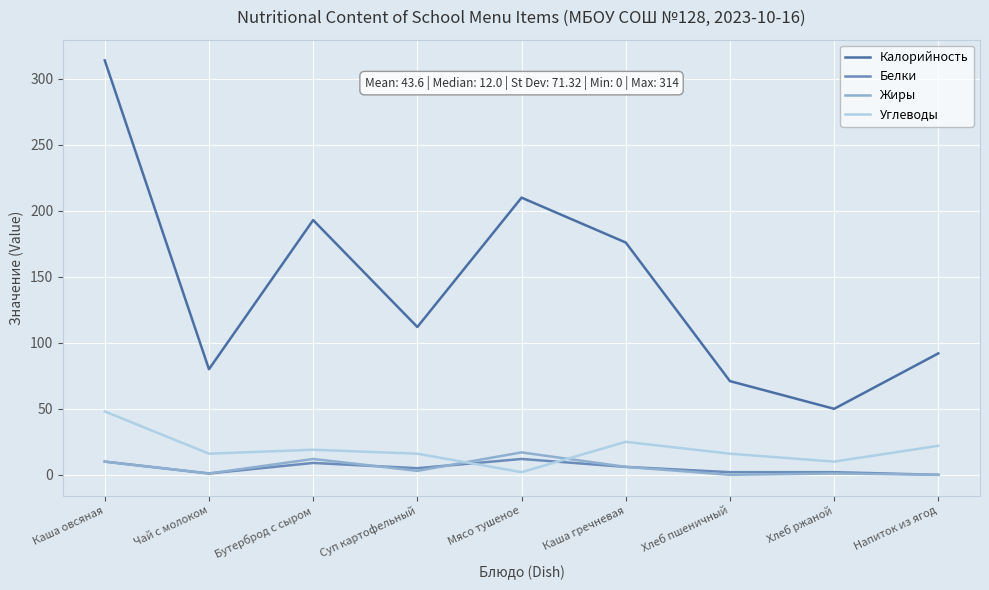

List the labels in order of Калорийность value, largest first.

Каша овсяная, Мясо тушеное, Бутерброд с сыром, Каша гречневая, Суп картофельный, Напиток из ягод, Чай с молоком, Хлеб пшеничный, Хлеб ржаной